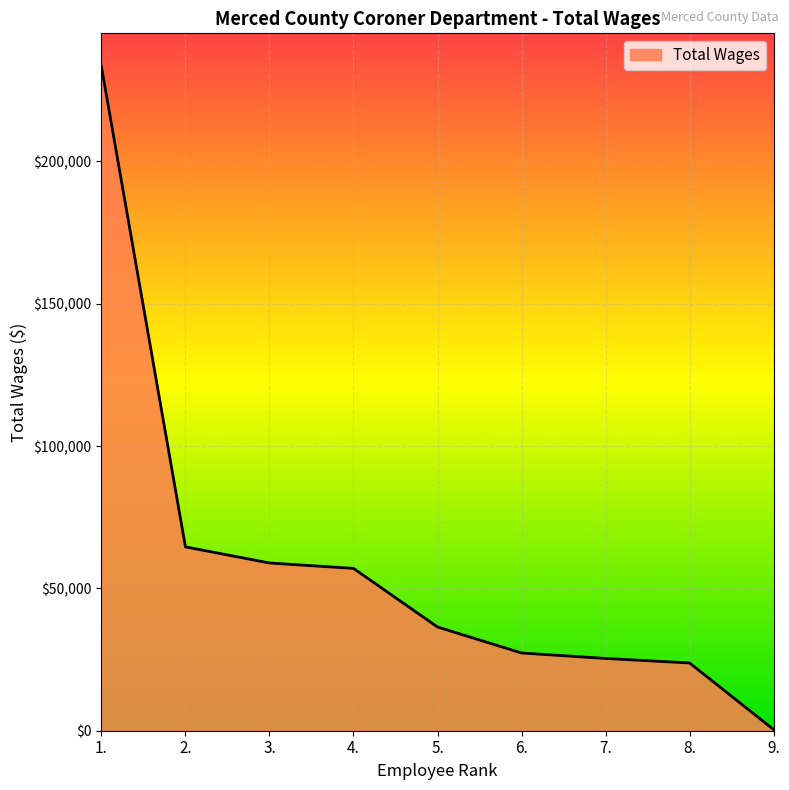

Is it true that the value at 4. is 82463?

False